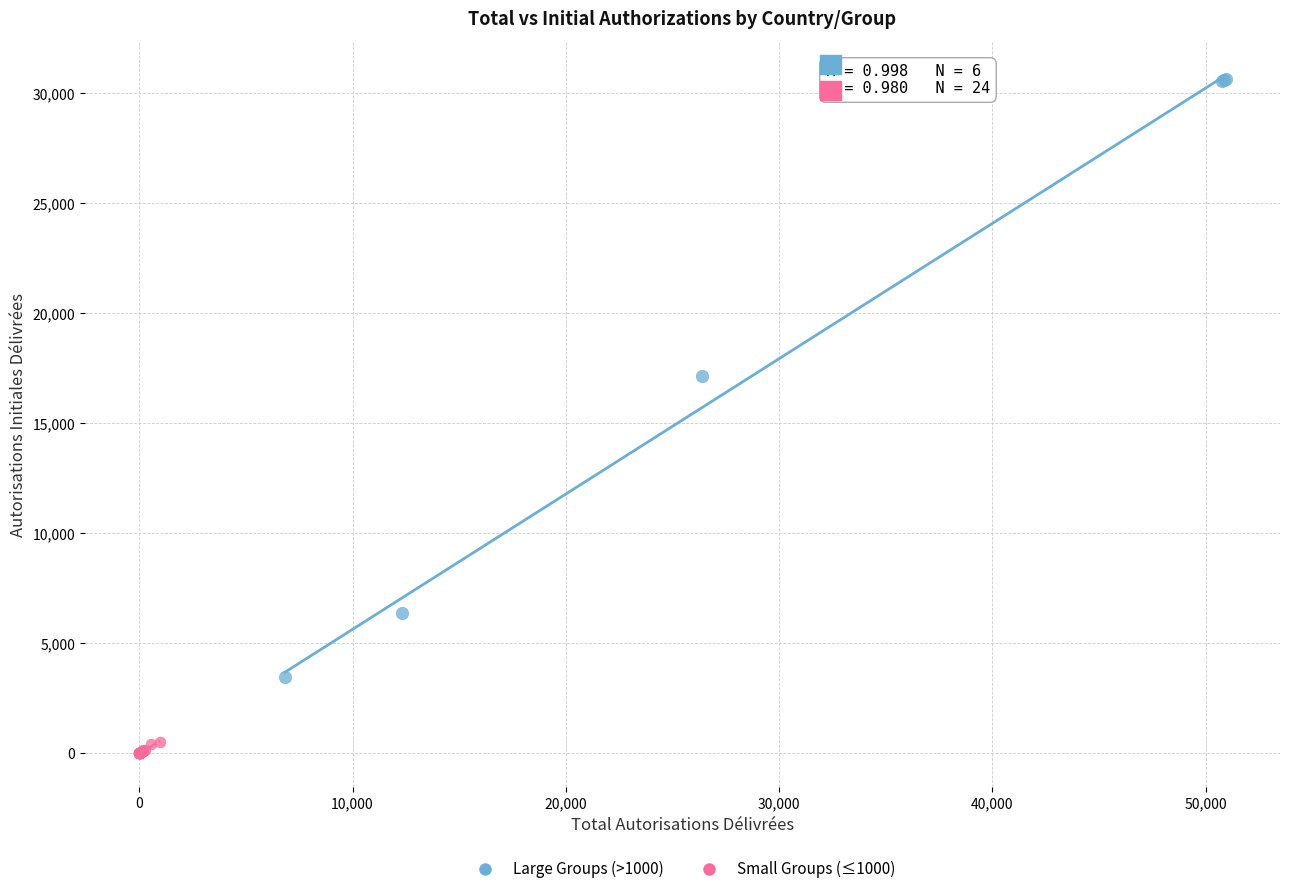

Which series contains the lowest Y value?

Small Groups (≤1000)